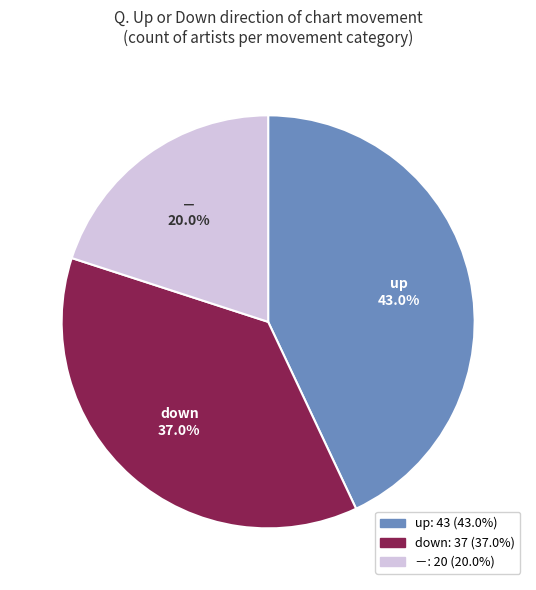

How many slices are in this pie chart?

3